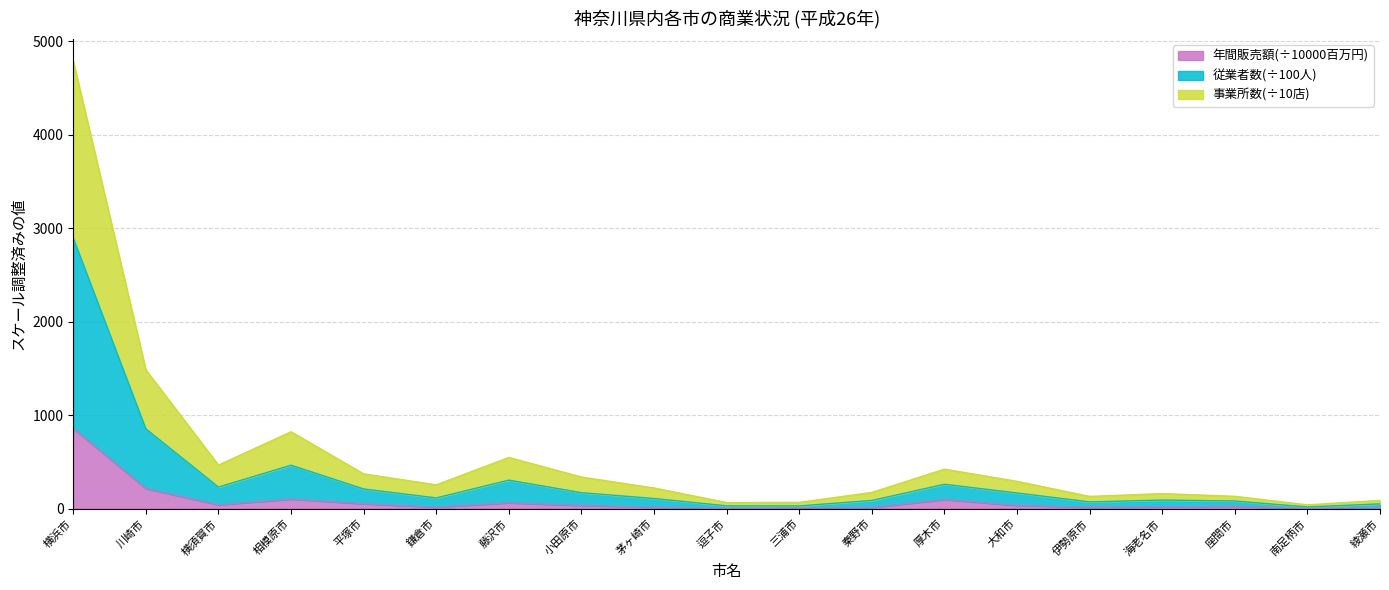

How many lines are shown in the chart?

3